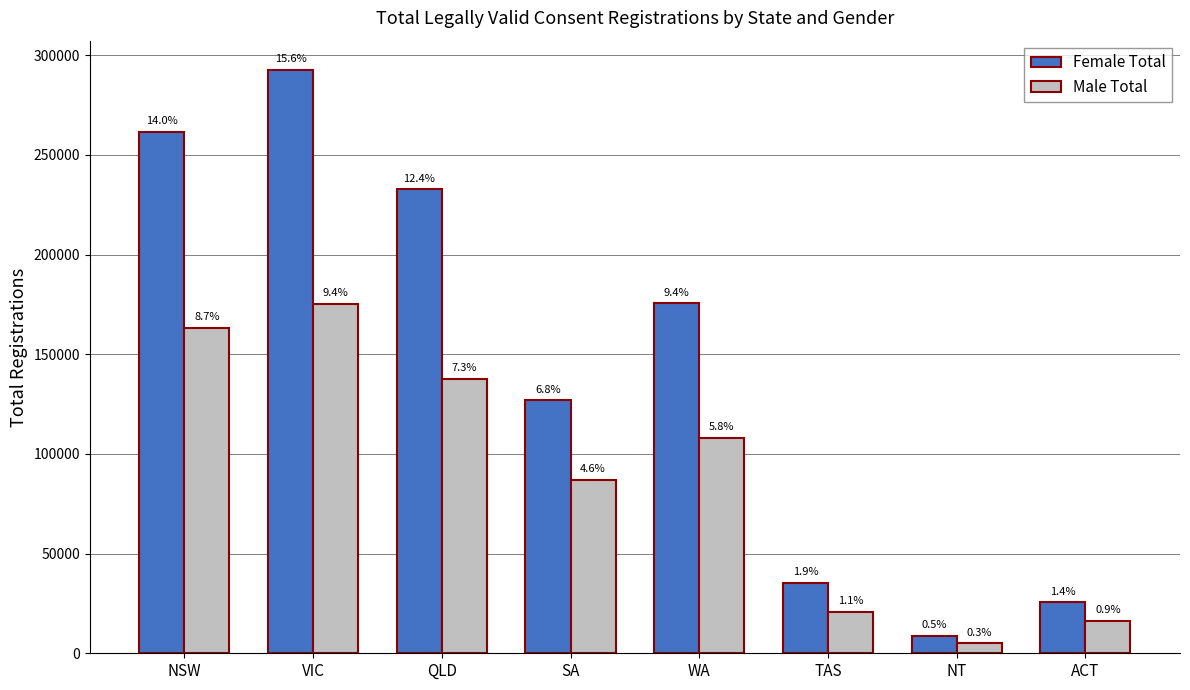

How many bars are there in each group?

2